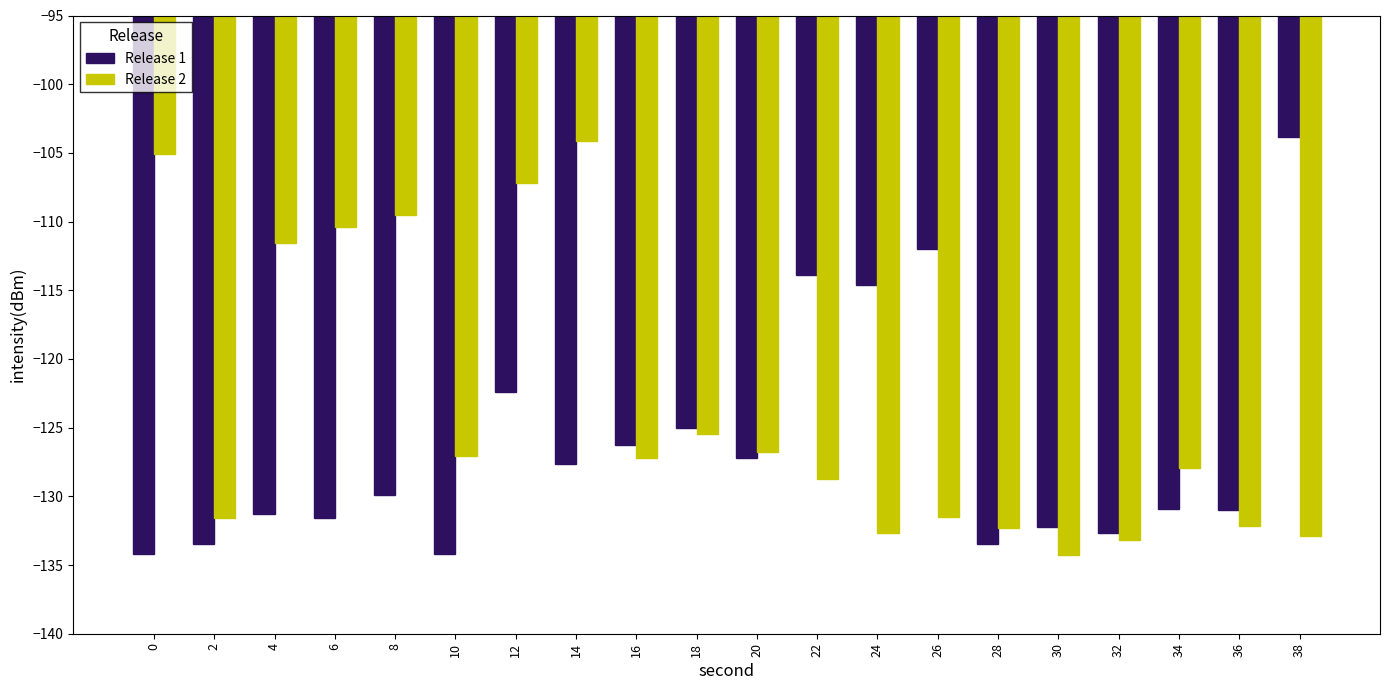

At which category is the sum across all series the highest?

12